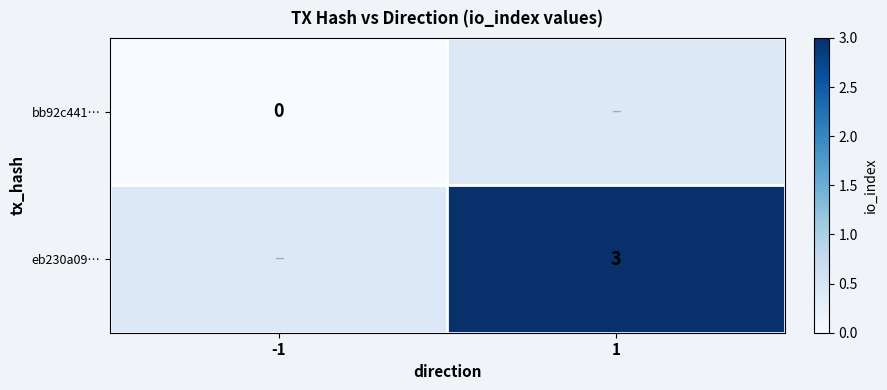

How many distinct data groups are displayed?

2